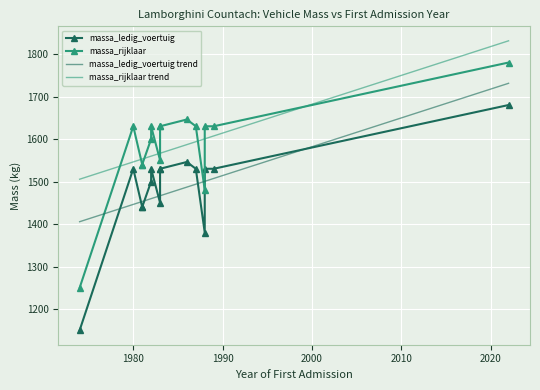

How many categories are shown in the chart?

15